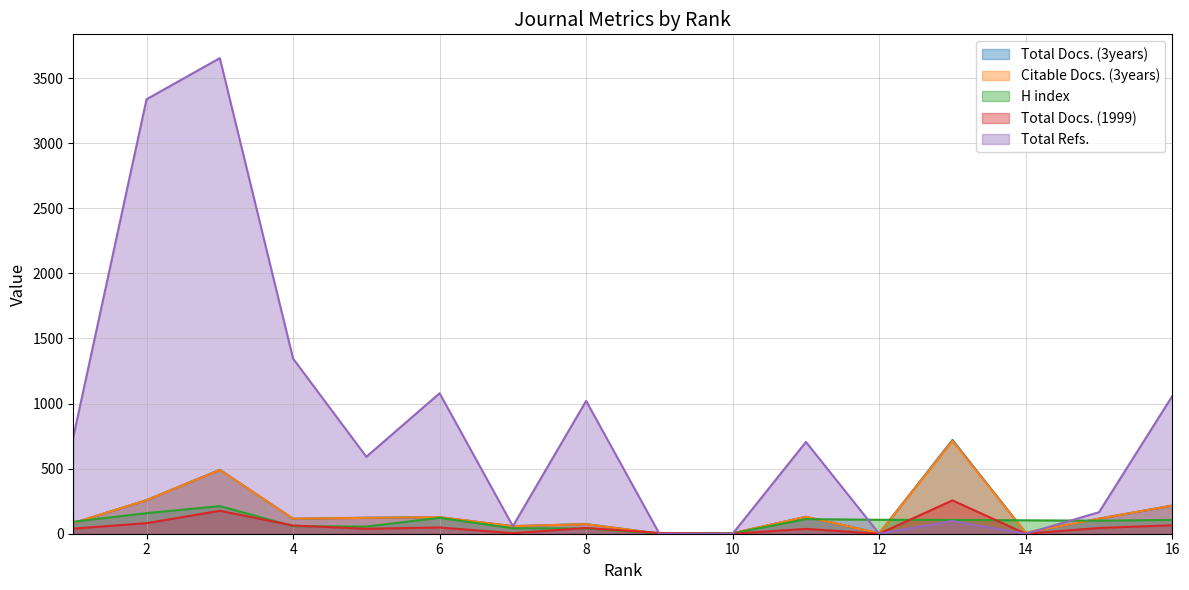

What is the difference between the Citable Docs. (3years) values at 15 and 8?

43